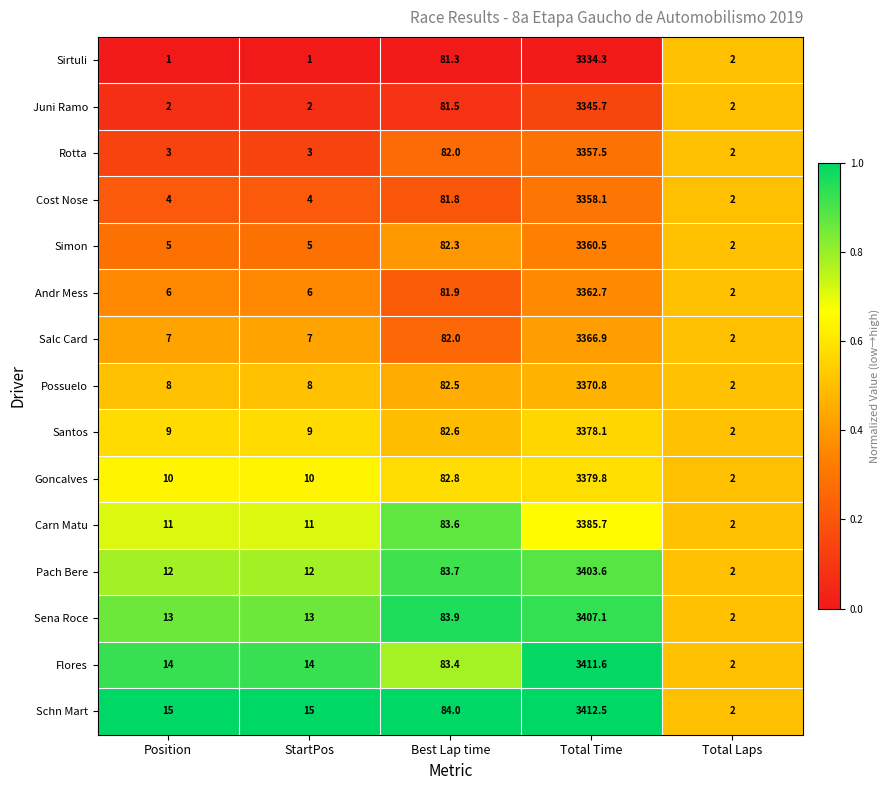

Where is Possuelo nearest to the value 1686?

Best Lap time